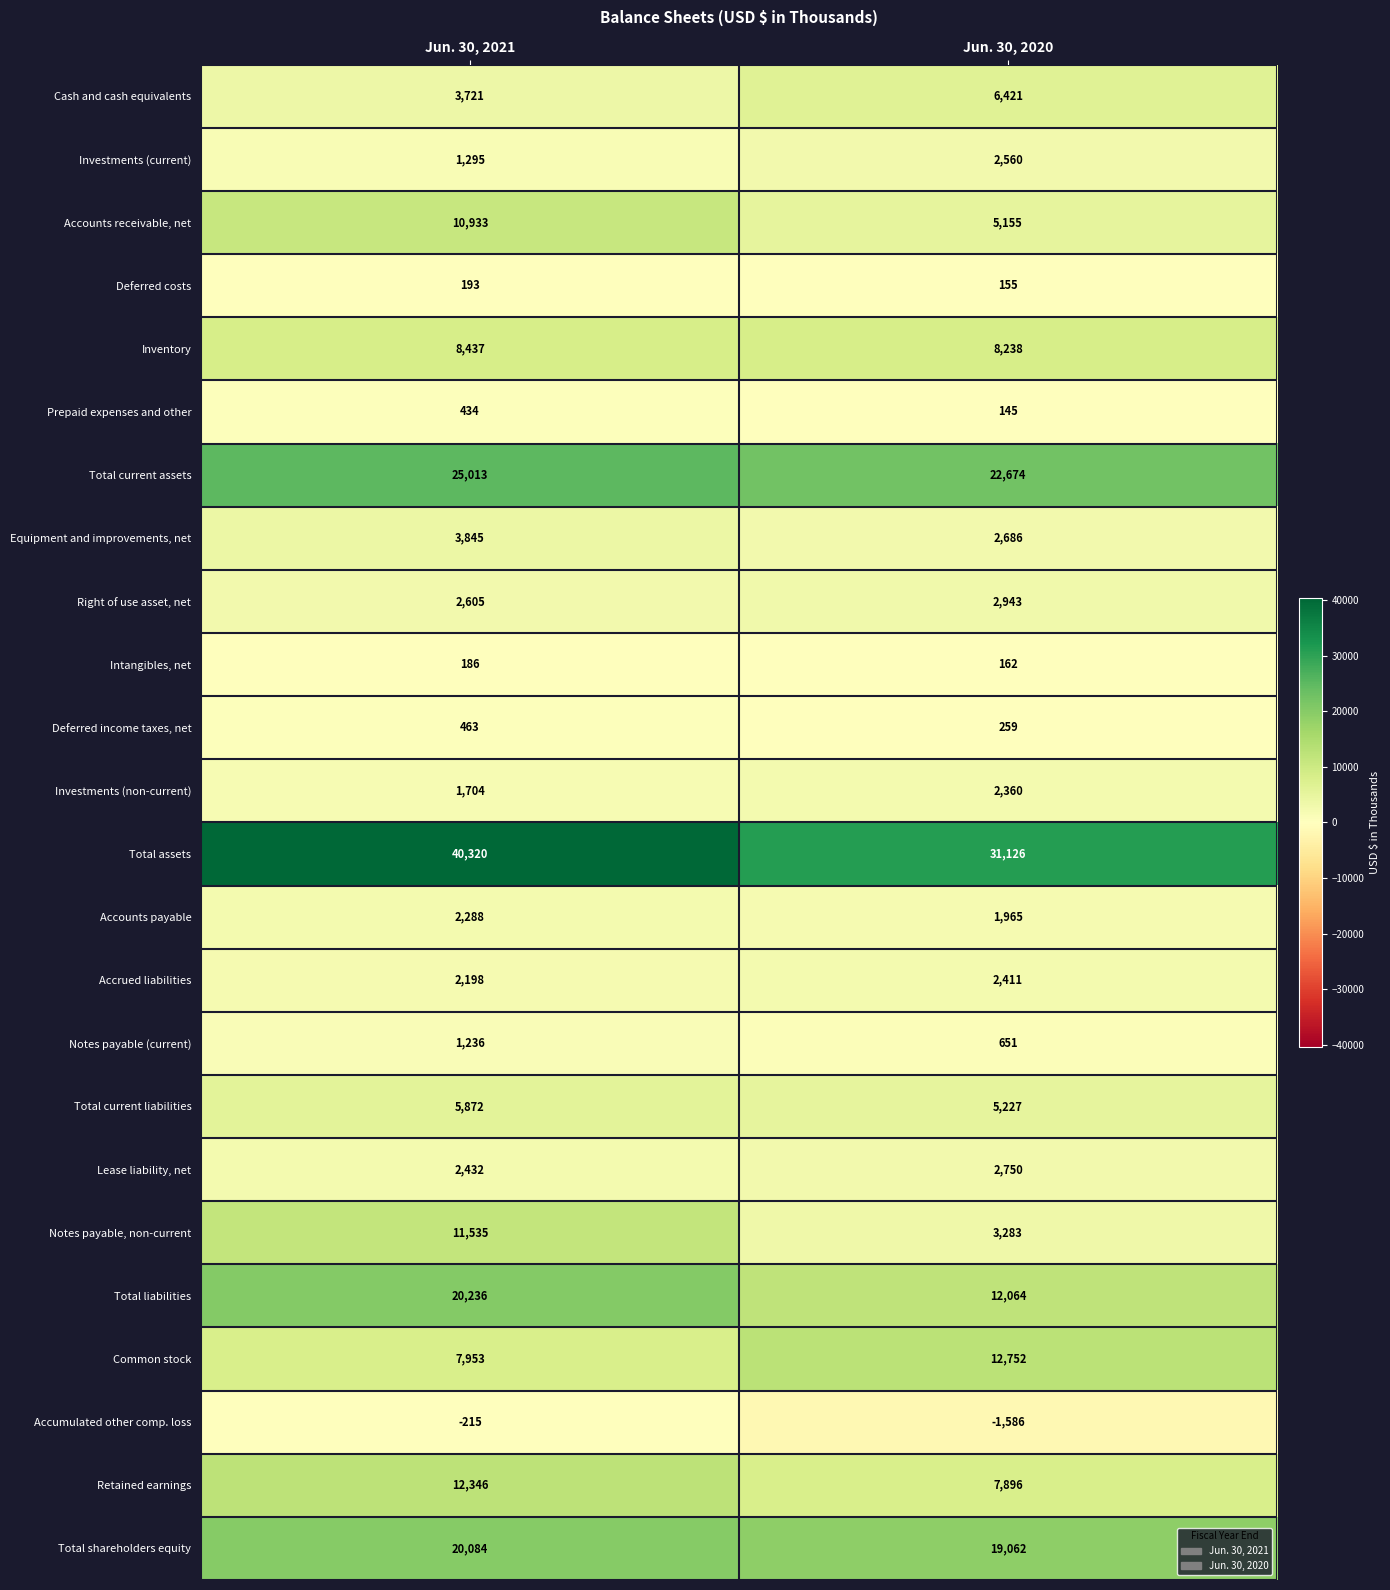

At Jun. 30, 2021, list the series in order from smallest to largest.

Accumulated other comp. loss, Intangibles, net, Deferred costs, Prepaid expenses and other, Deferred income taxes, net, Notes payable (current), Investments (current), Investments (non-current), Accrued liabilities, Accounts payable, Lease liability, net, Right of use asset, net, Cash and cash equivalents, Equipment and improvements, net, Total current liabilities, Common stock, Inventory, Accounts receivable, net, Notes payable, non-current, Retained earnings, Total shareholders equity, Total liabilities, Total current assets, Total assets